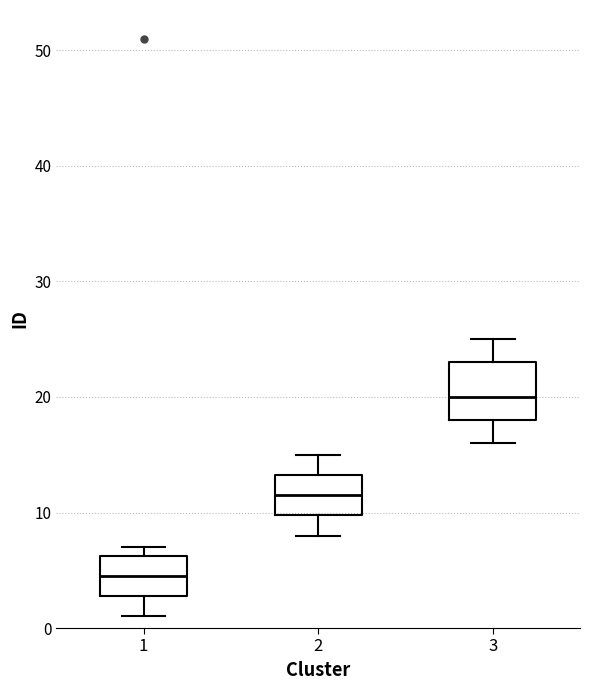

Comparing the boxes themselves (not the whiskers), which one is the tallest?

3